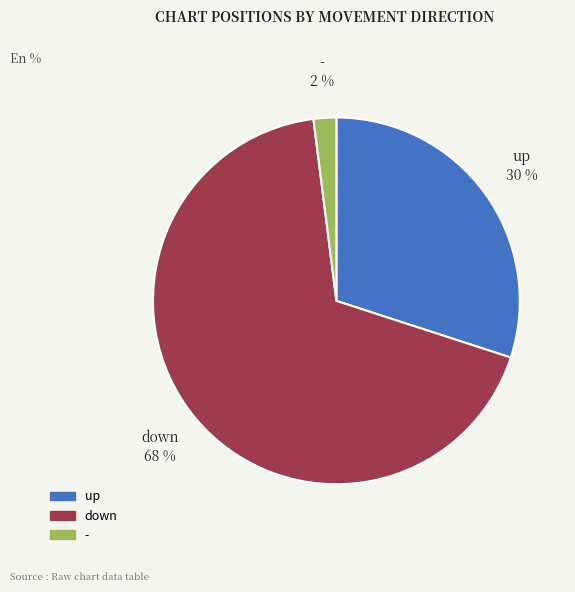

How many segments does this pie chart have?

3